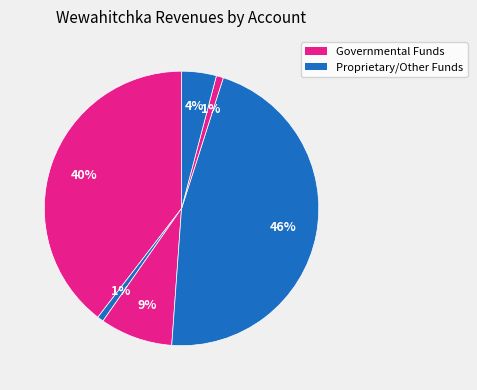

How many segments does this pie chart have?

6